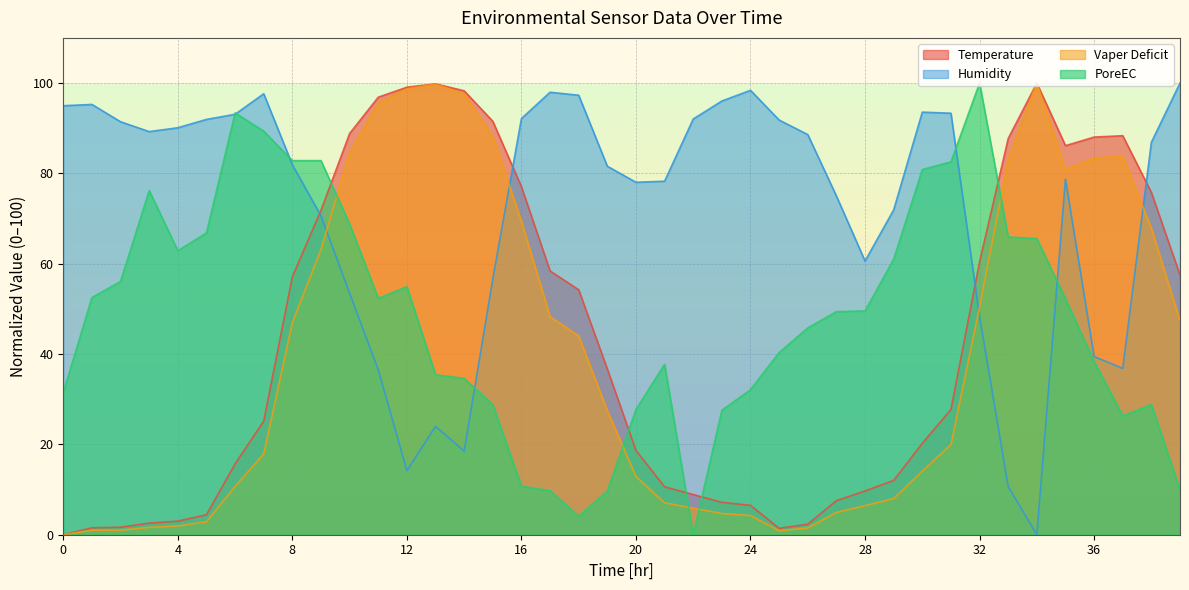

Between which two adjacent categories do Vaper Deficit and PoreEC first intersect?

9 and 10